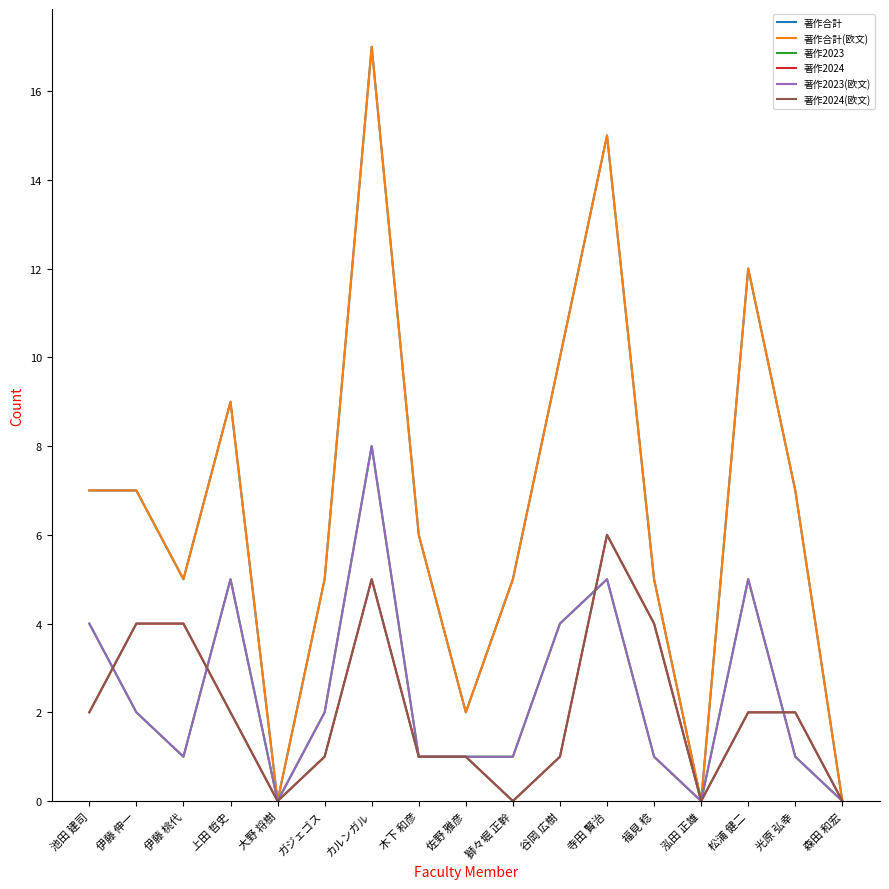

Which series has the largest total across all categories?

著作合計